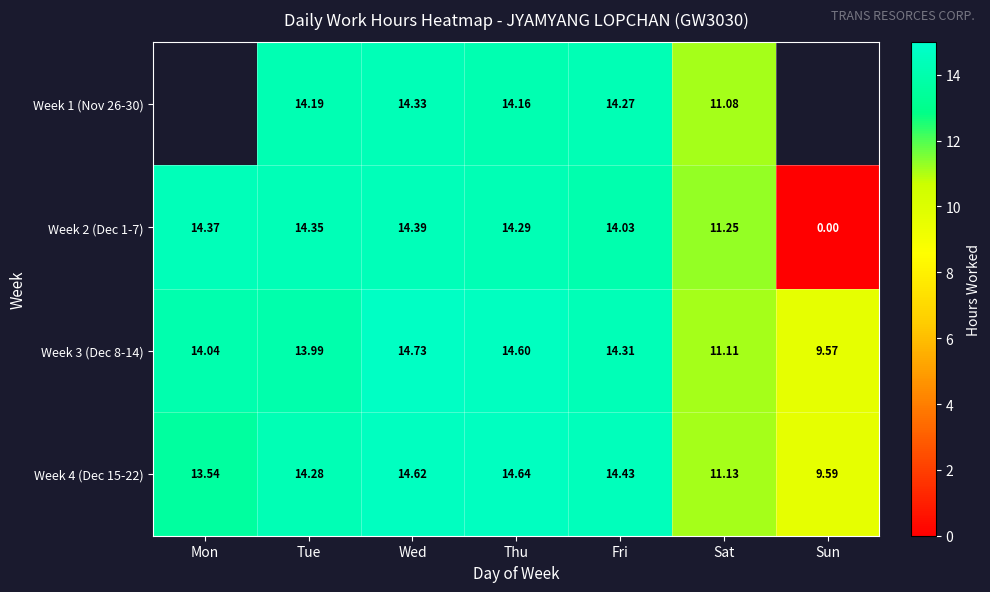

What is the spread (max minus min) of values at Fri?

0.4